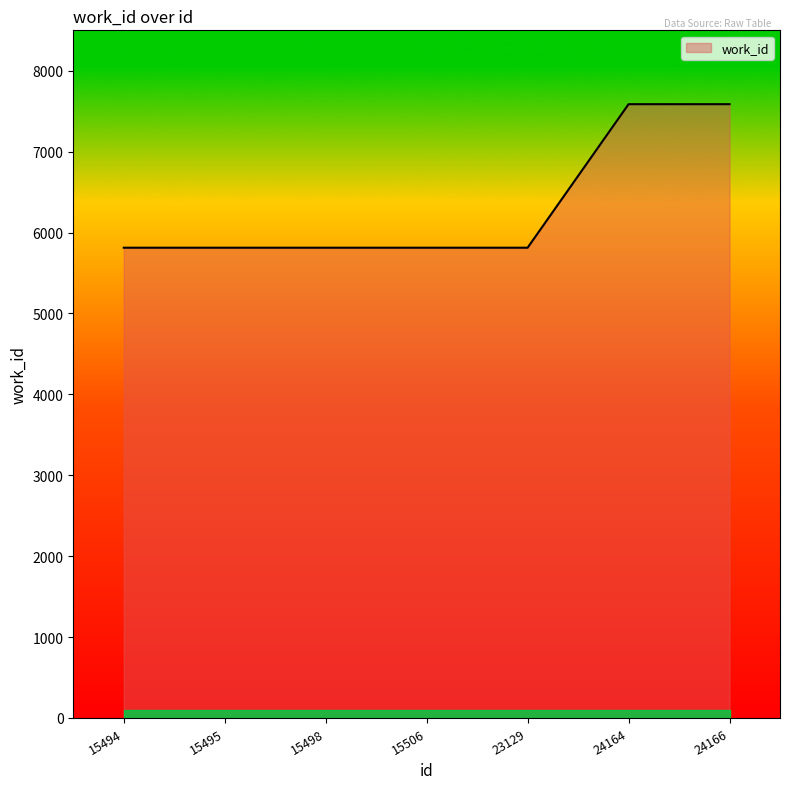

What is the change in value from 15495 to 24166?

+1774